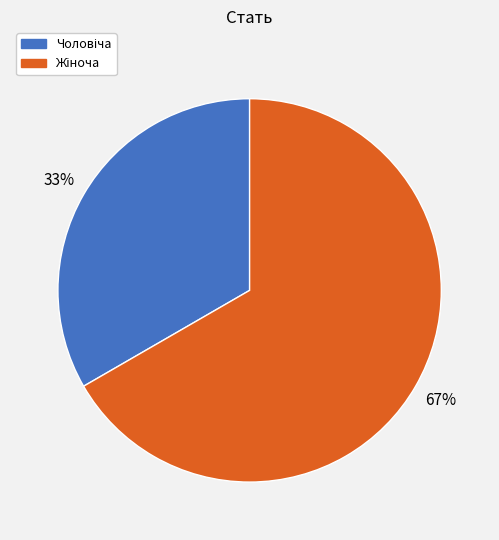

Is there a majority slice in this chart?

Yes